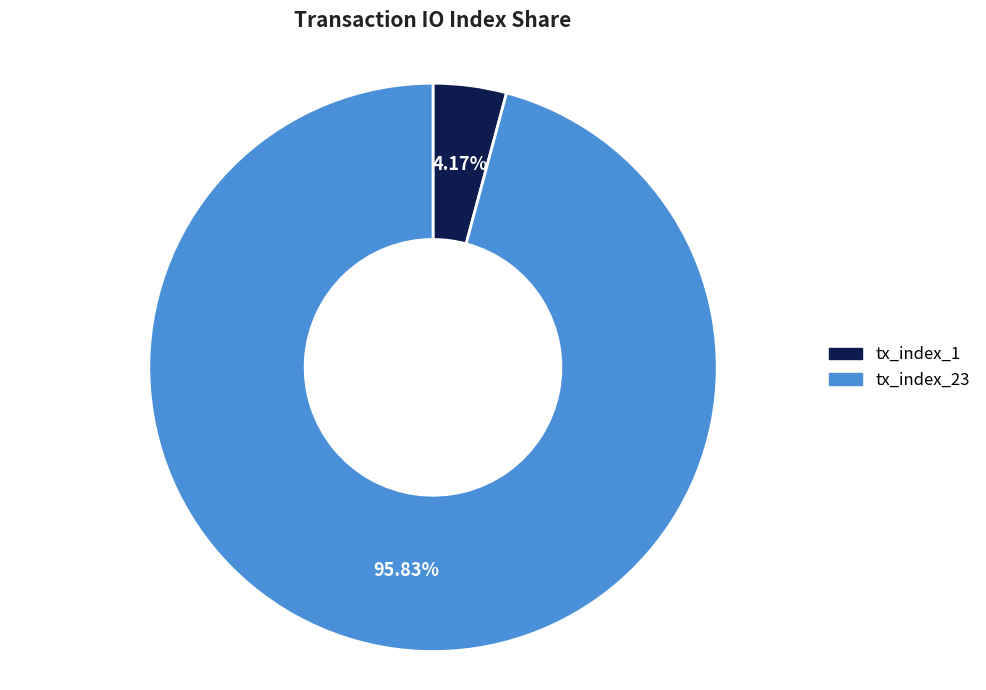

True or false: tx_index_1 accounts for 4% of the total.

True